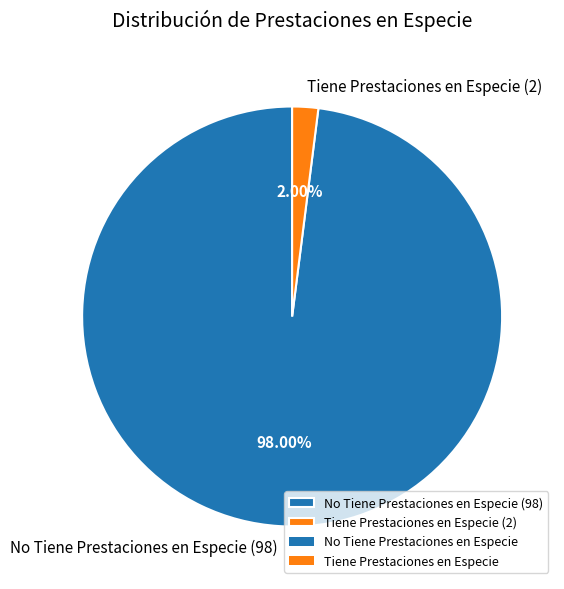

Which category has the biggest portion of the pie?

No Tiene Prestaciones en Especie